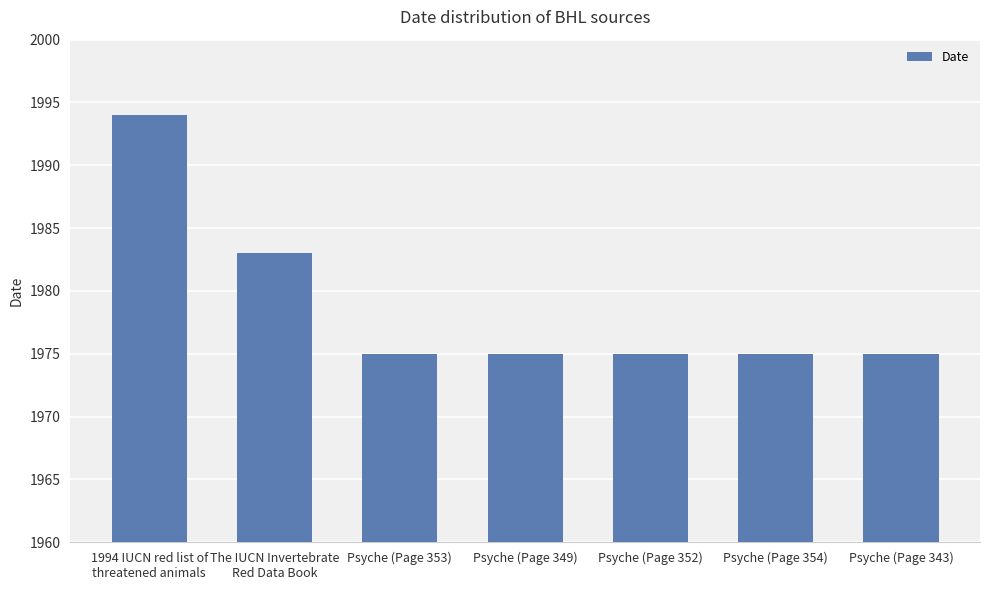

Count the number of categories in the chart.

7